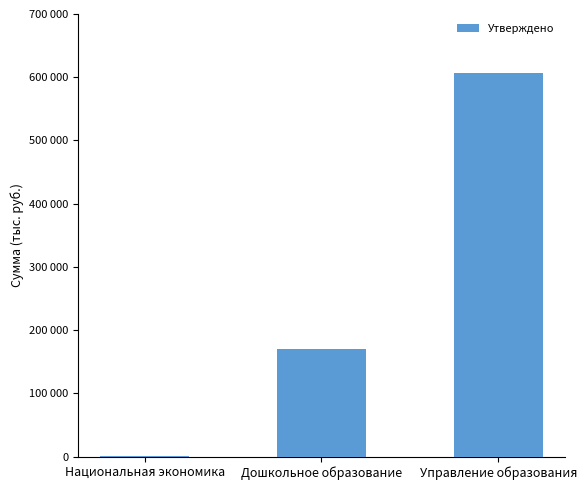

At which label does the data first exceed 170853?

Дошкольное образование